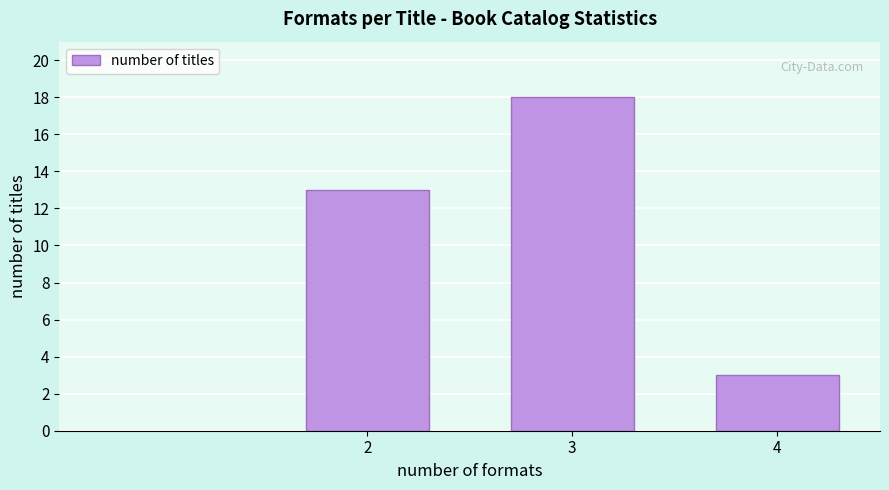

Reading left to right, extract all data points from this chart.

2=13	3=18	4=3